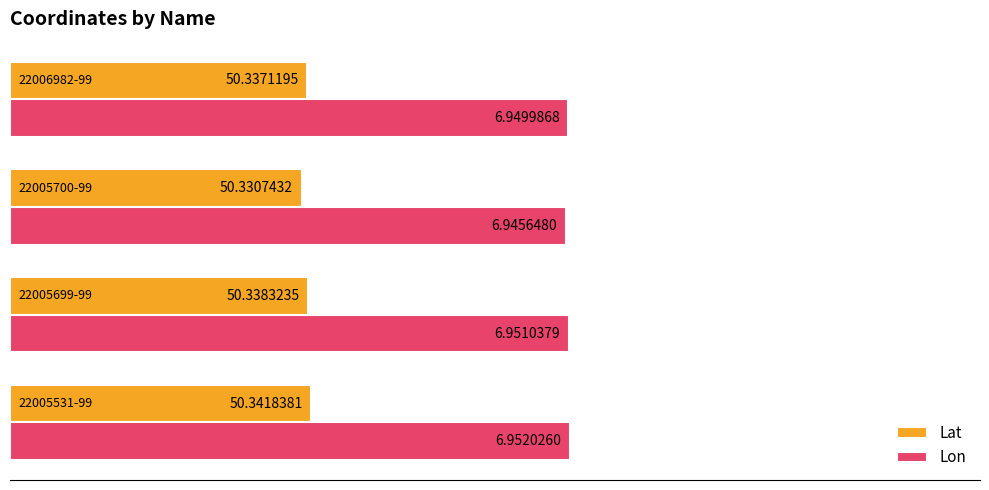

What are all the series names shown in the legend?

Lat, Lon